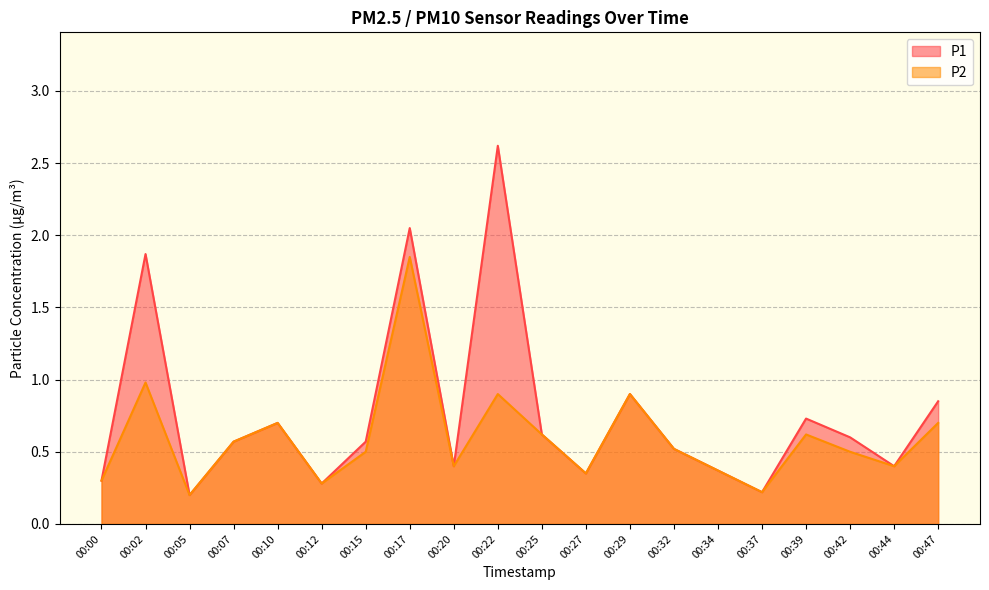

What is the difference between the maximum and minimum values in the P2 series?

1.7